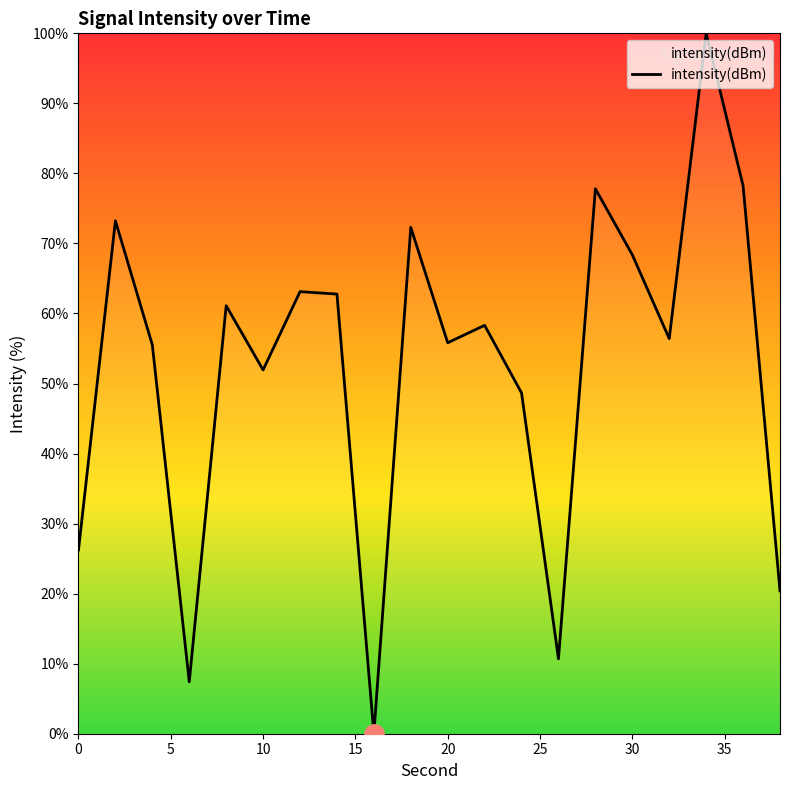

What is the difference between the maximum and minimum values?

100.0